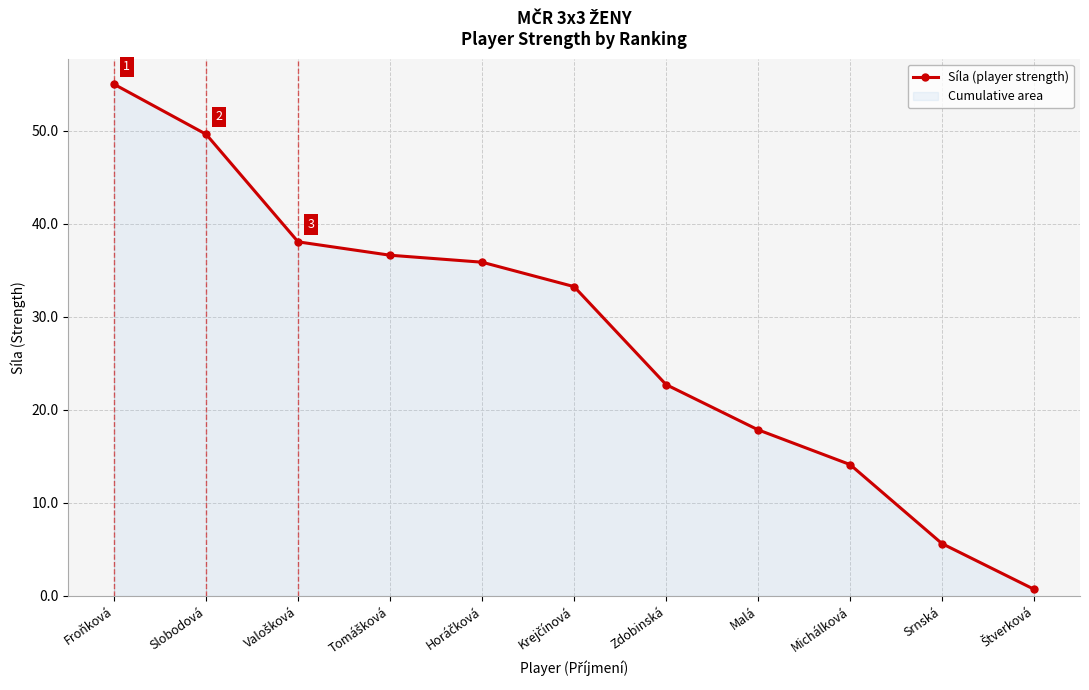

What is the label of the 8th point from the right?

Tomášková